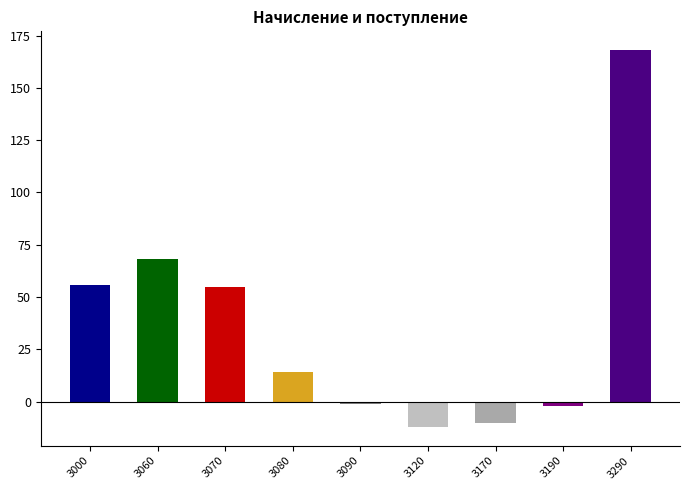

Is it true that the value at 3290 is 168?

True